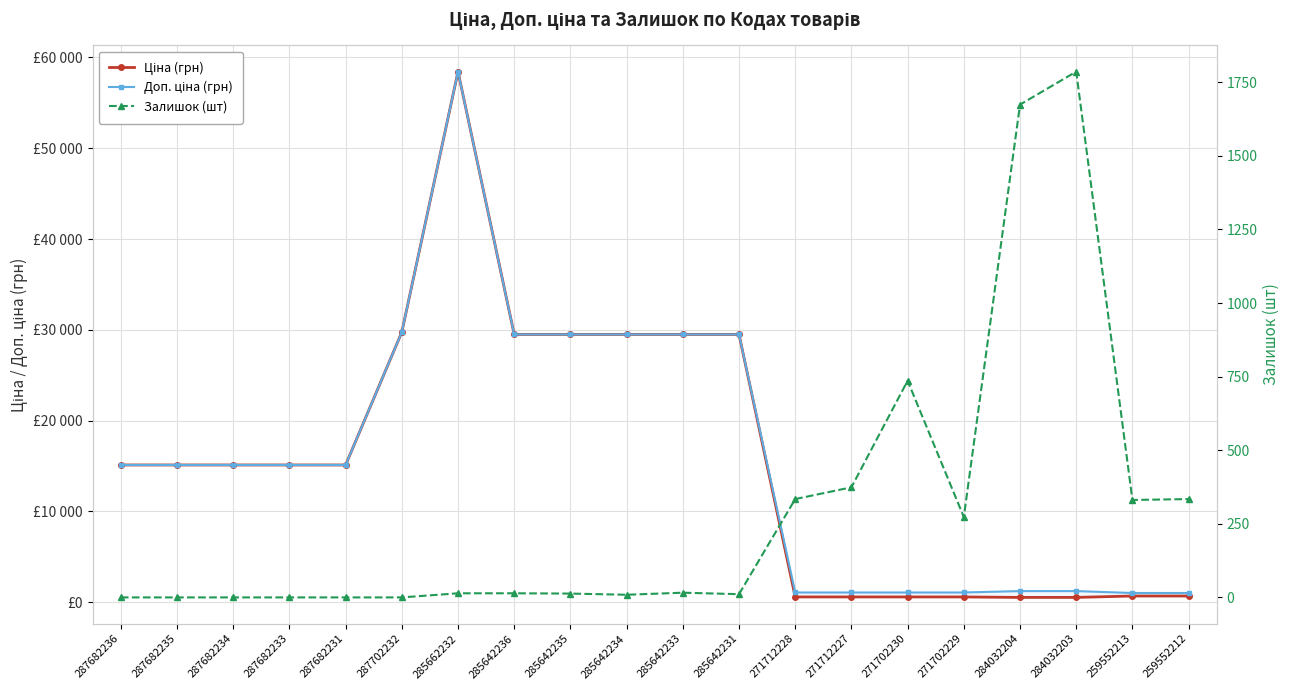

At which category is the sum across all series the highest?

285662232